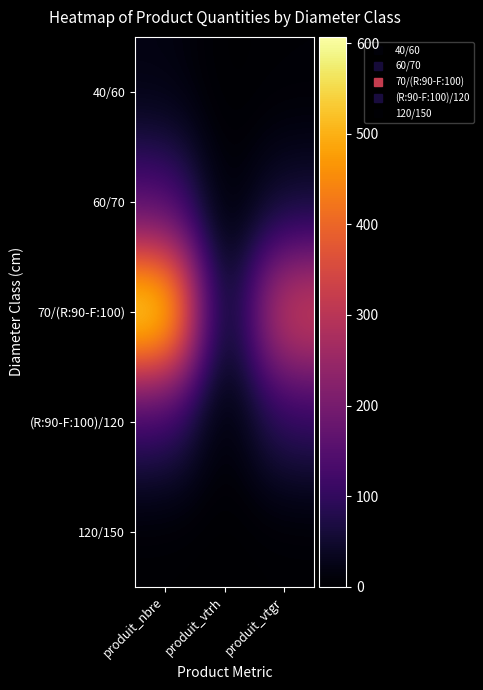

What is the maximum value shown in the chart?

607.0